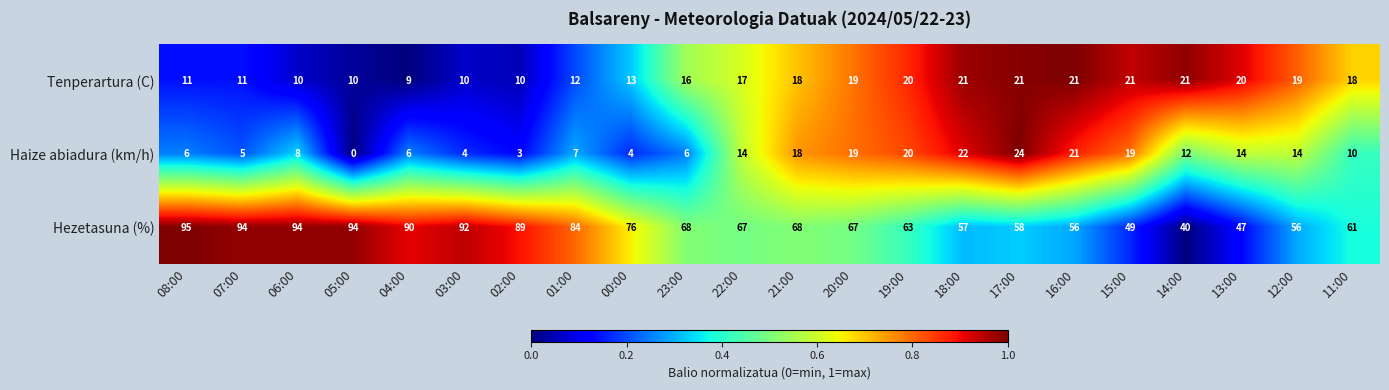

How many series are shown in this chart?

3